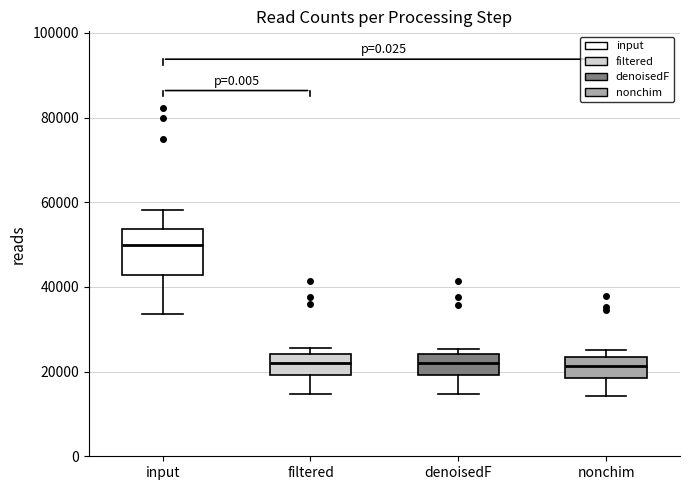

Reading left to right, transcribe this box plot: for each box, give where its median line is, the range the box spans, and where its two whiskers end, as read against the y-axis. The values are not printed on the chart, so give them approximately, as read against the axis.

input: median 50000, box 42000 to 54000, whiskers 34000 to 58000
filtered: median 22000, box 20000 to 24000, whiskers 14000 to 26000
denoisedF: median 22000, box 20000 to 24000, whiskers 14000 to 26000
nonchim: median 22000, box 18000 to 24000, whiskers 14000 to 26000